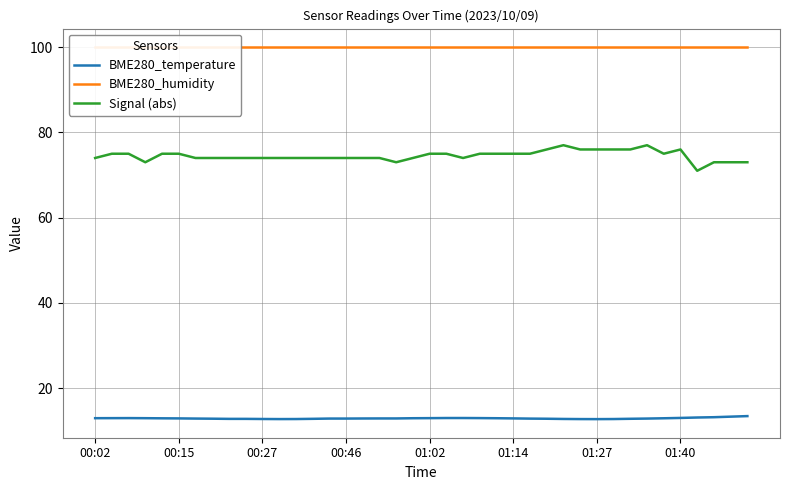

How many data points does each series have?

40